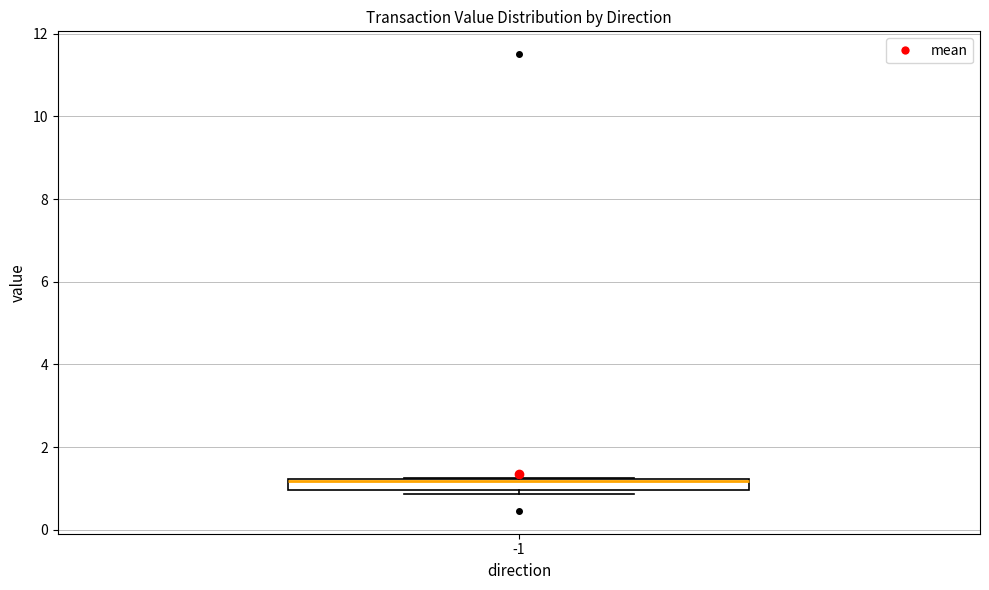

Where is the upper edge of the box at x = -1 on the y-axis? The values are not printed on the chart, so give them approximately, as read against the axis.

1.2